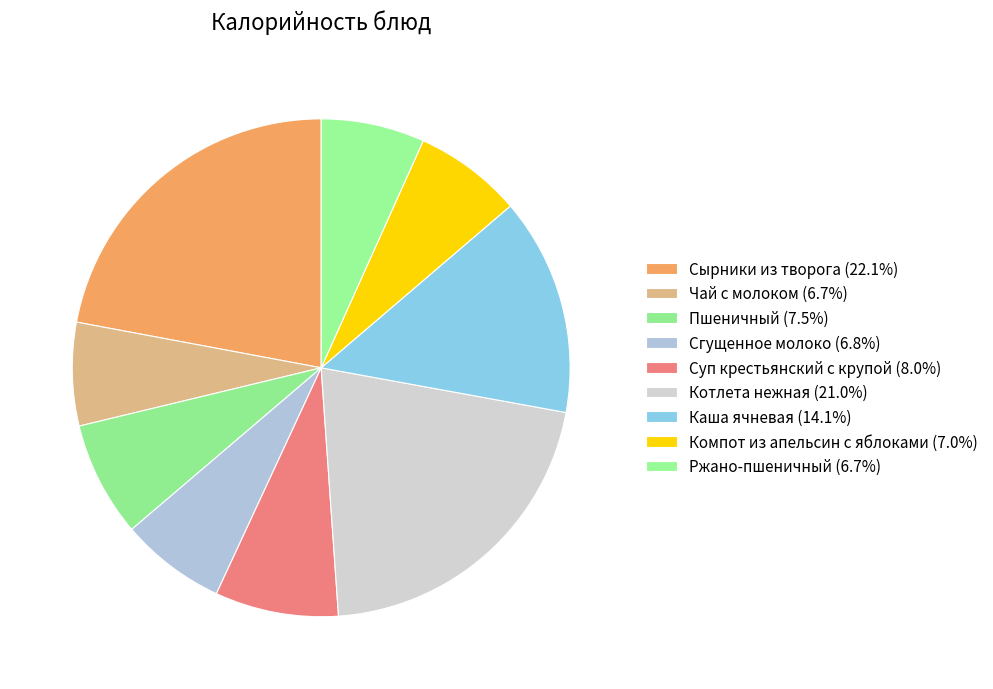

The Суп крестьянский с крупой slice represents 1% of the pie. True or false?

False